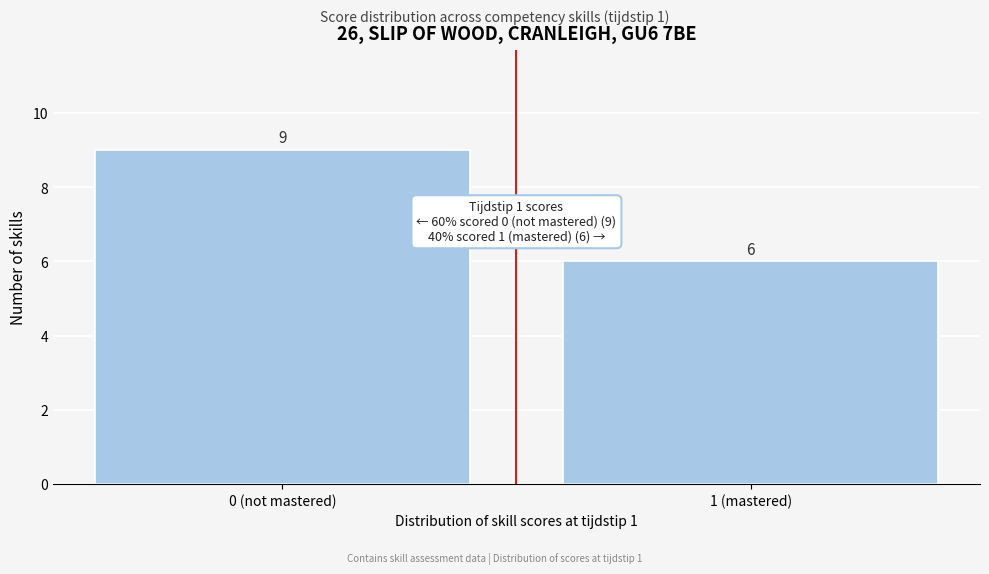

Reading right to left, transcribe all the data shown in this chart.

1 (mastered)=6	0 (not mastered)=9